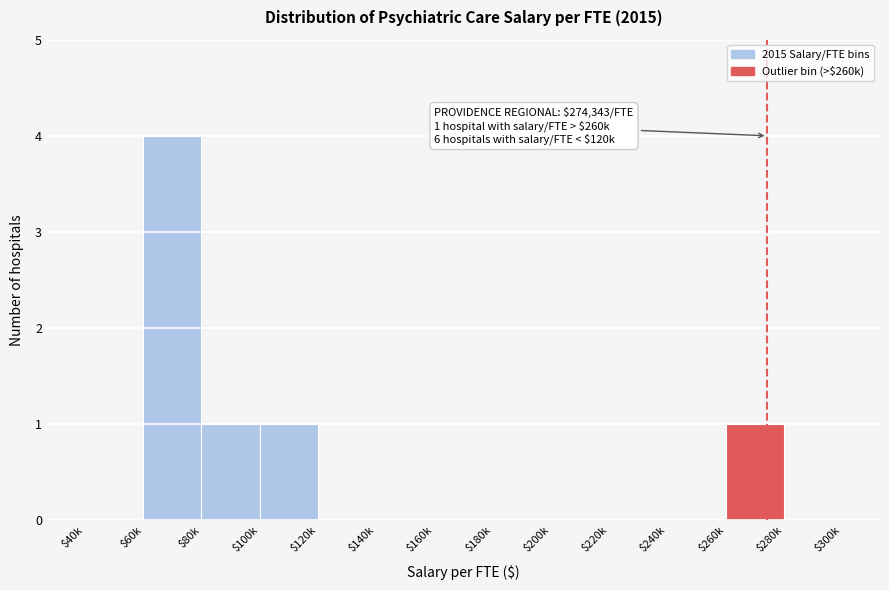

Is it true that the value at $60k is 1?

False